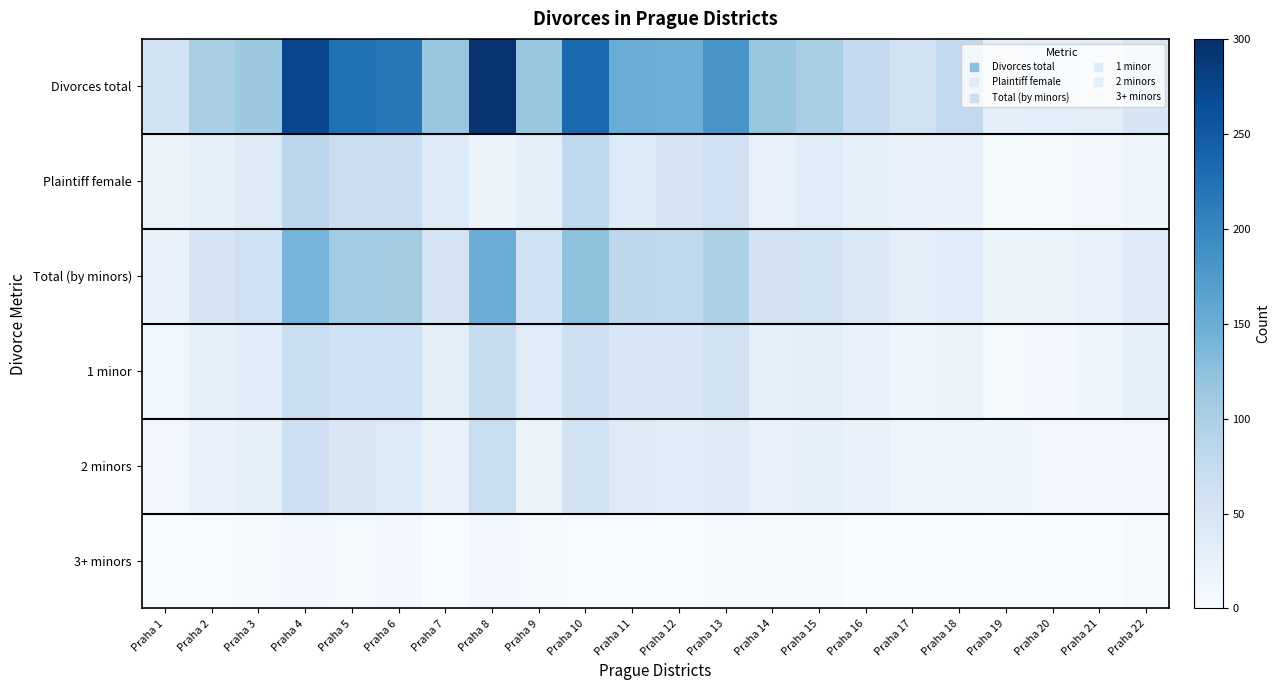

At which category is the sum across all series the highest?

Praha 4